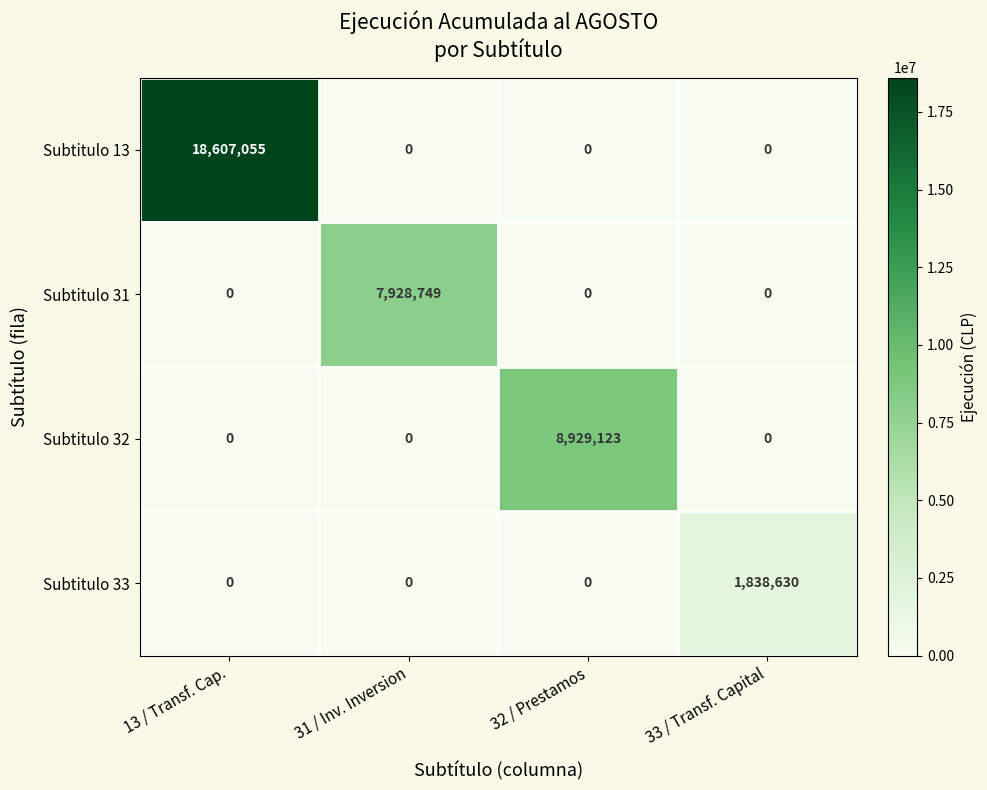

How many Subtitulo 31 values are between 0 and 7928749?

4